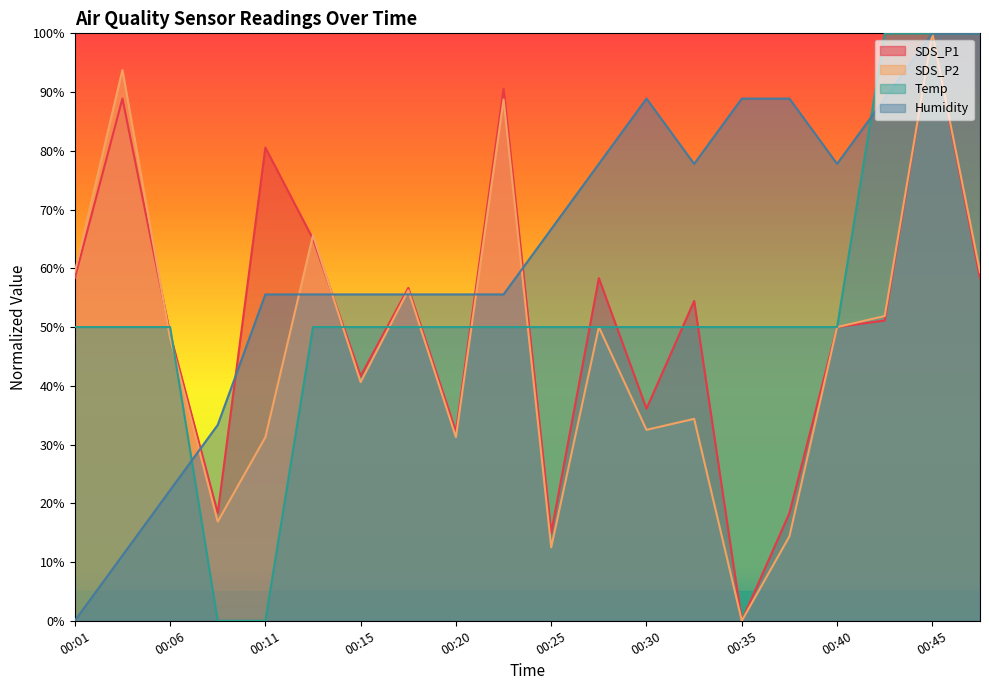

What is the total value across all series at 00:40?

227.8